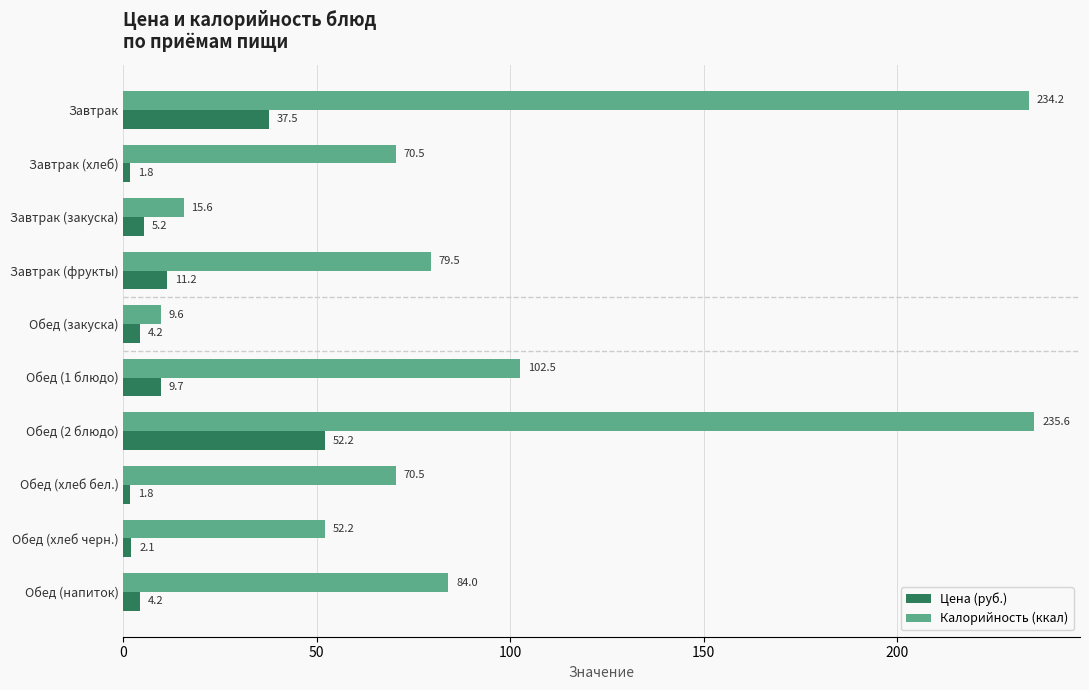

At which category is the sum across all series the highest?

Обед (2 блюдо)